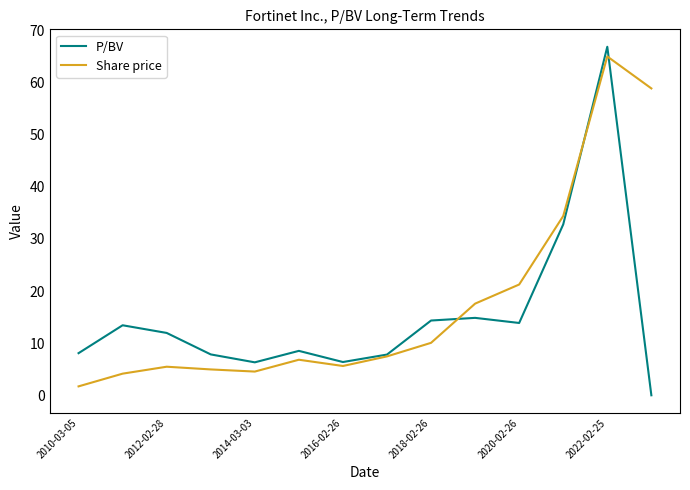

What is the minimum value for Share price?

1.7